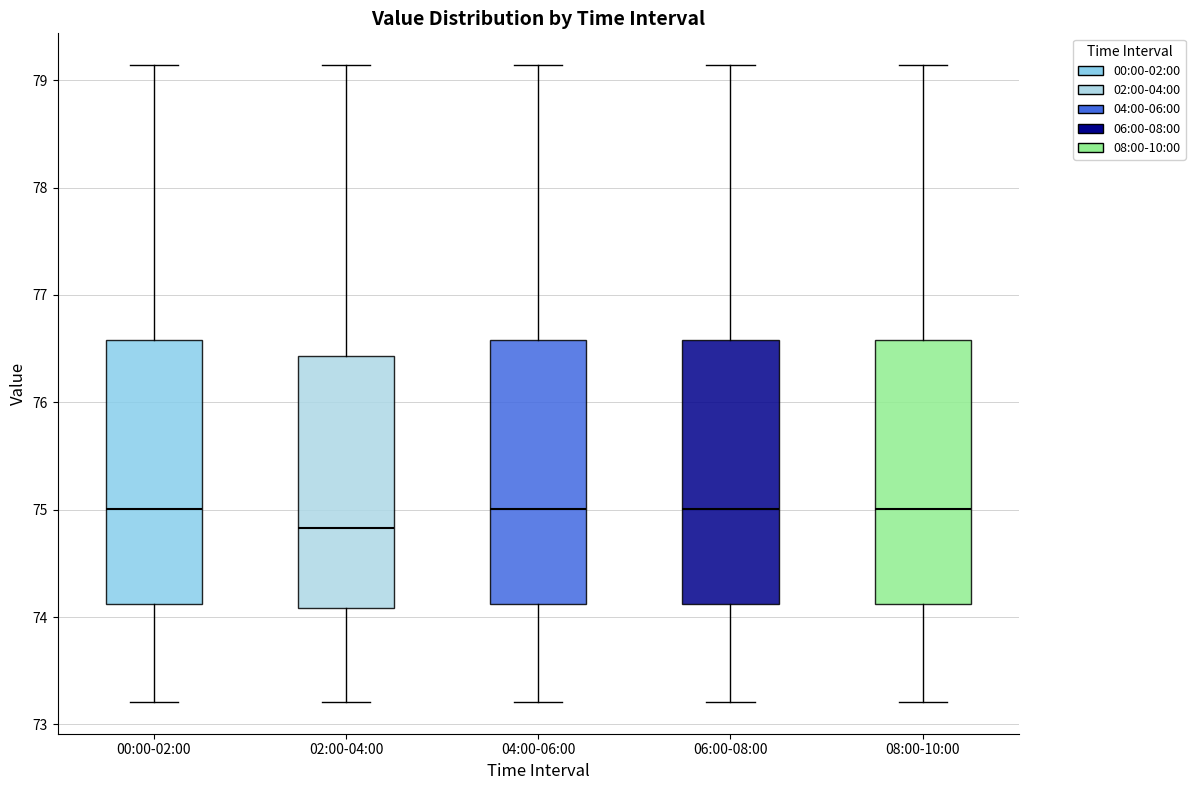

Which box's median line is the lowest?

02:00-04:00